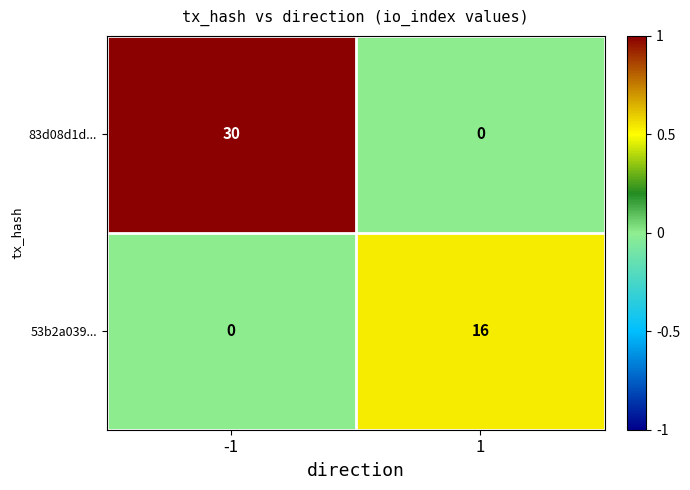

What is the approximate value of 83d08d1d... at -1?

30